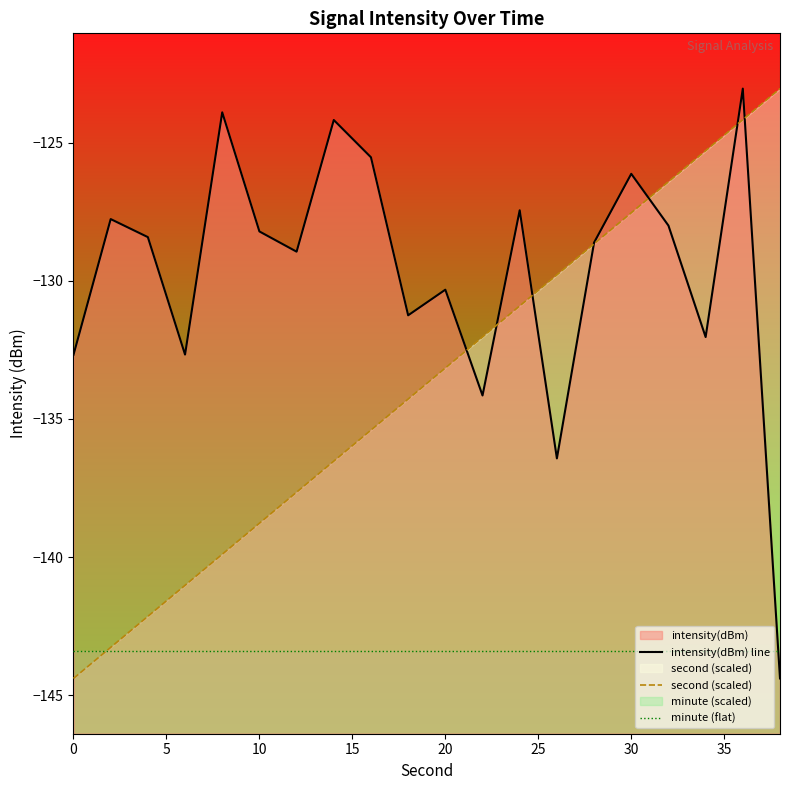

What is the value of the second (scaled) point at the 5th from the left?

-139.9